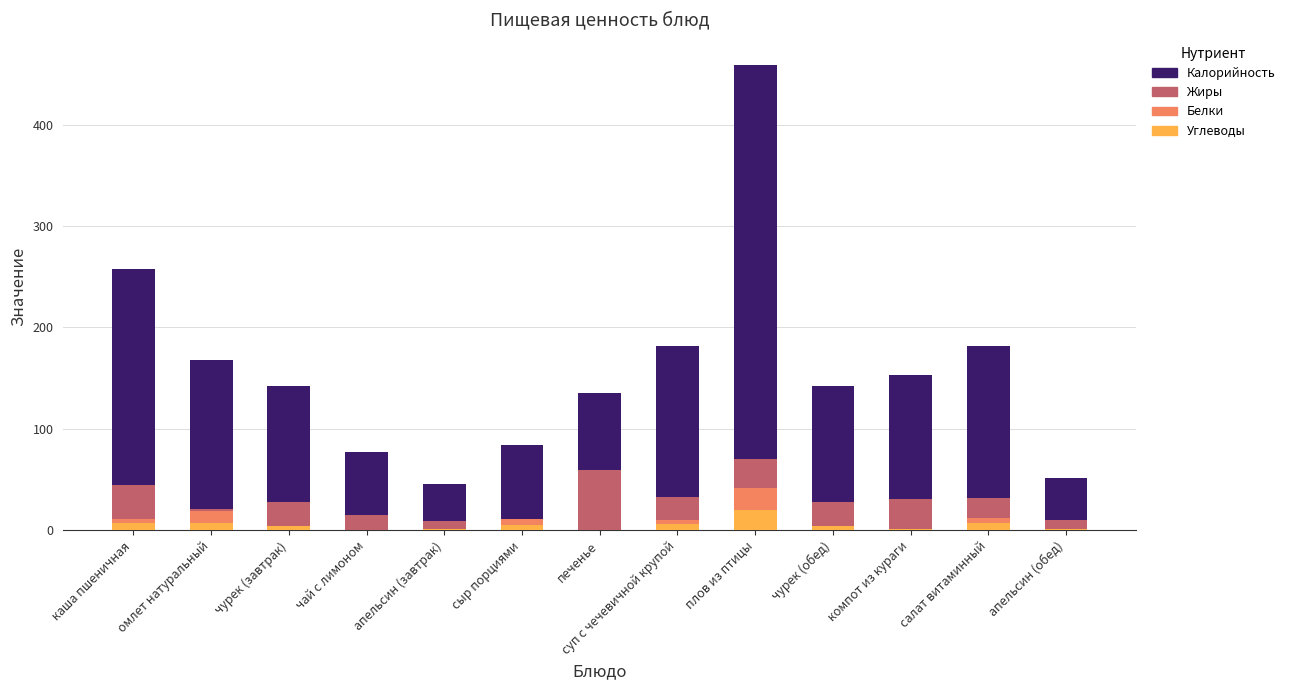

How many distinct data groups are displayed?

4